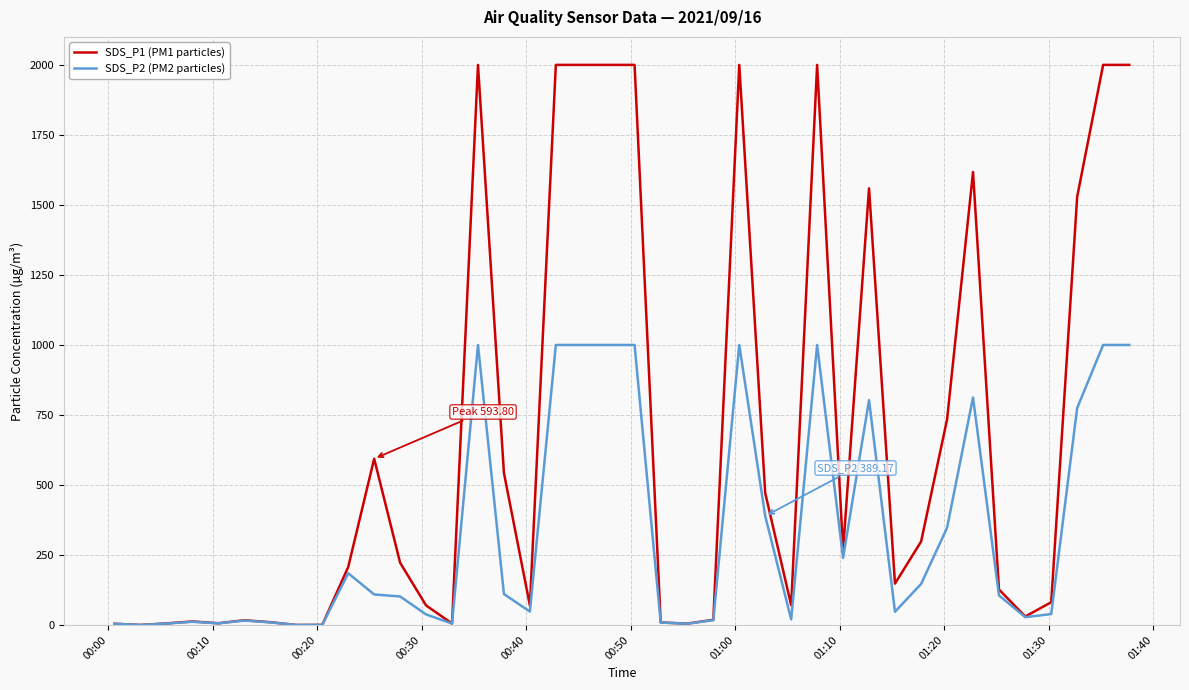

Rank the series by their average value, from lowest to highest.

SDS_P2 (PM2 particles), SDS_P1 (PM1 particles)